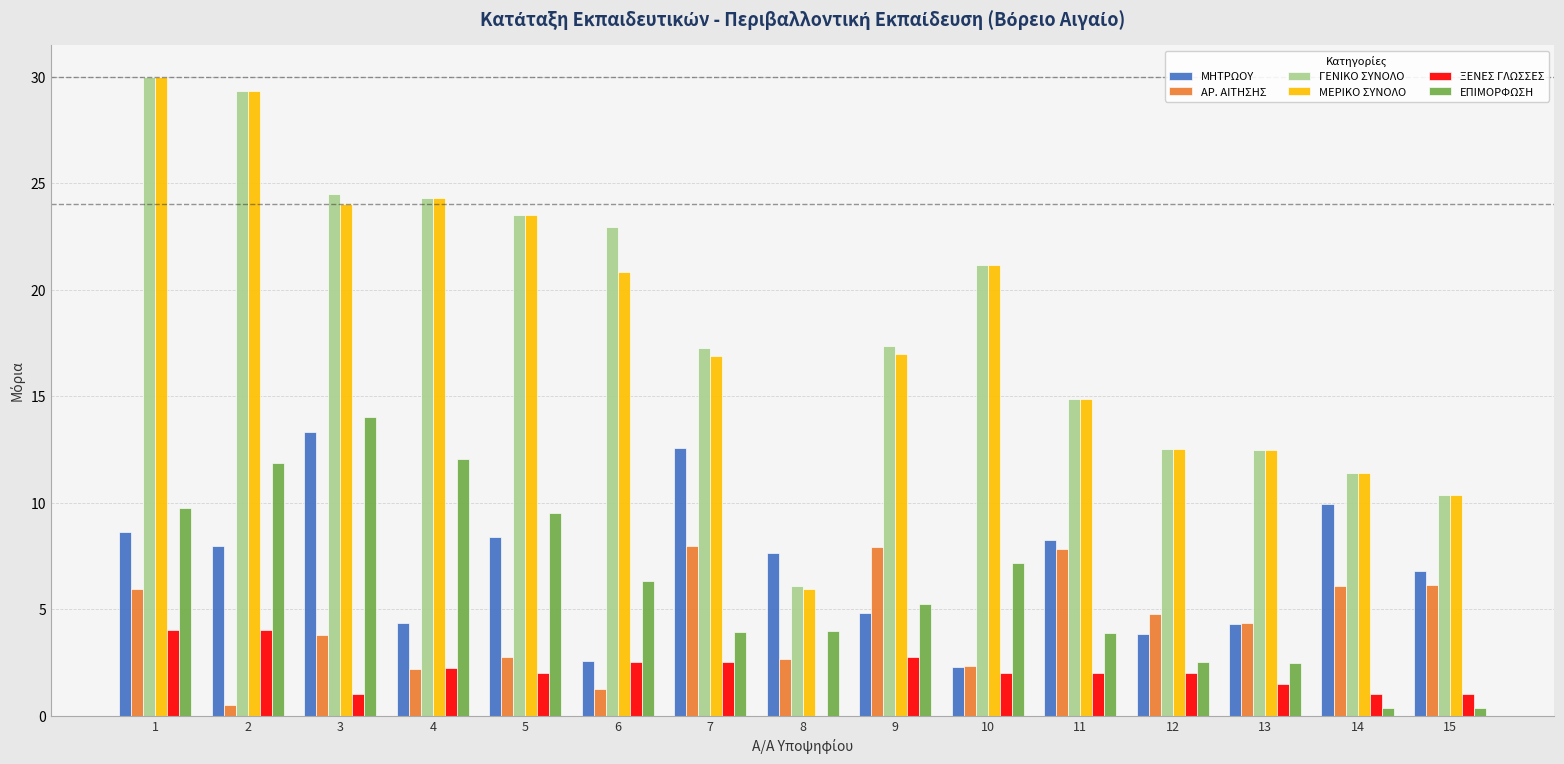

Are the bars horizontal?

No